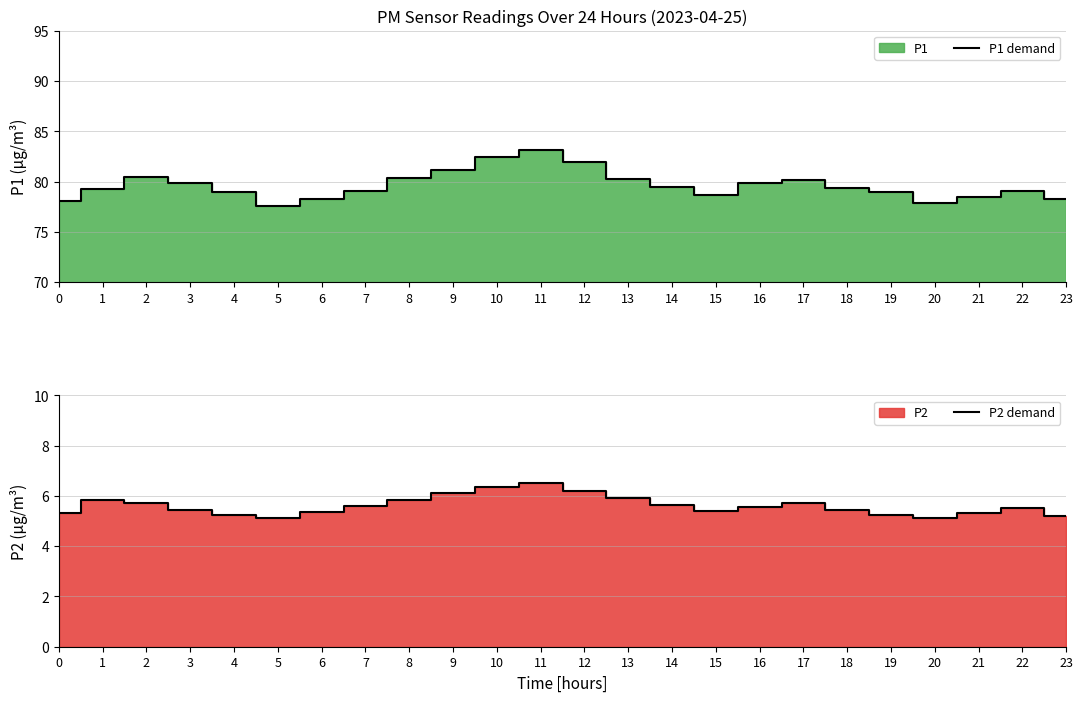

Which category has the lowest value in the P1 demand series?

5